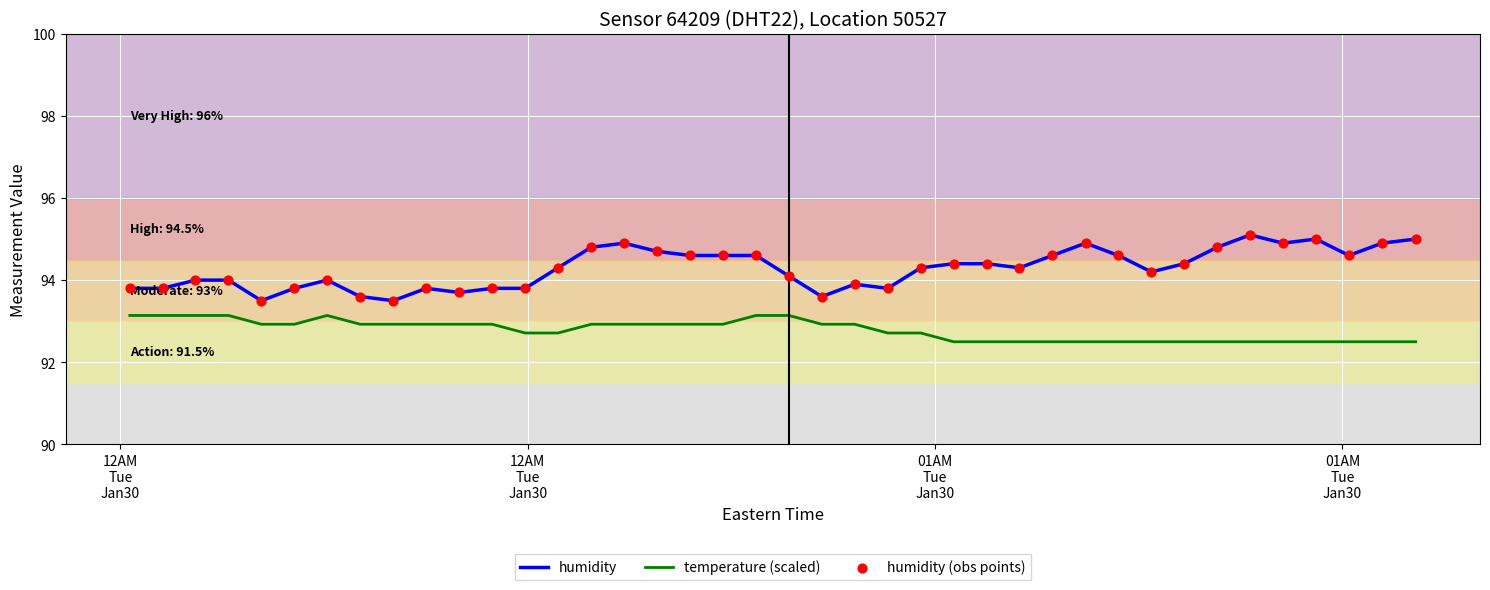

Which series has the widest spread of values?

humidity